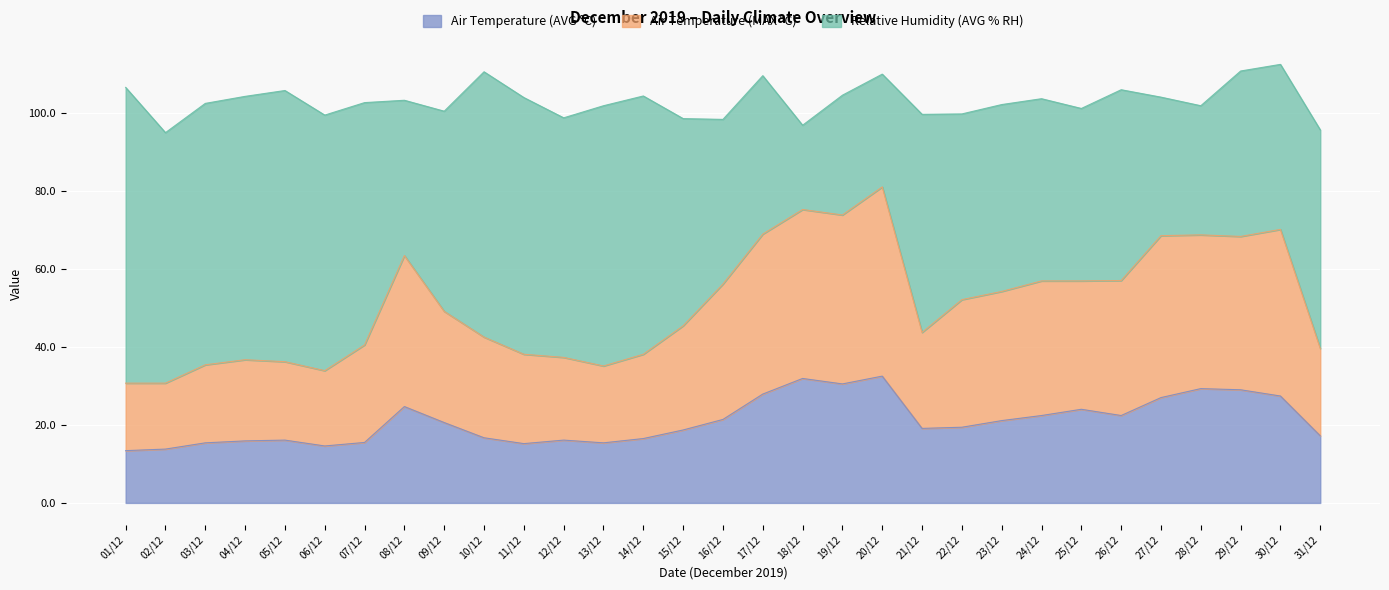

True or false: Air Temperature (AVG °C) has a value of 24.7 at 08/12.

True